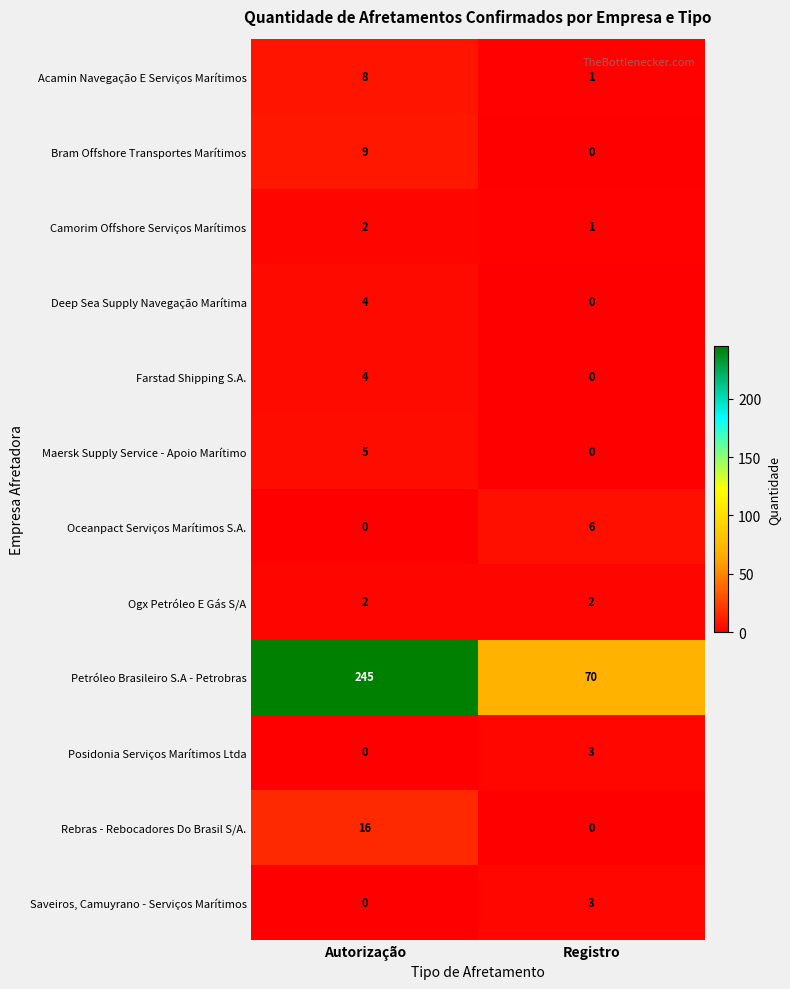

Which series has the largest total across all categories?

Petróleo Brasileiro S.A - Petrobras